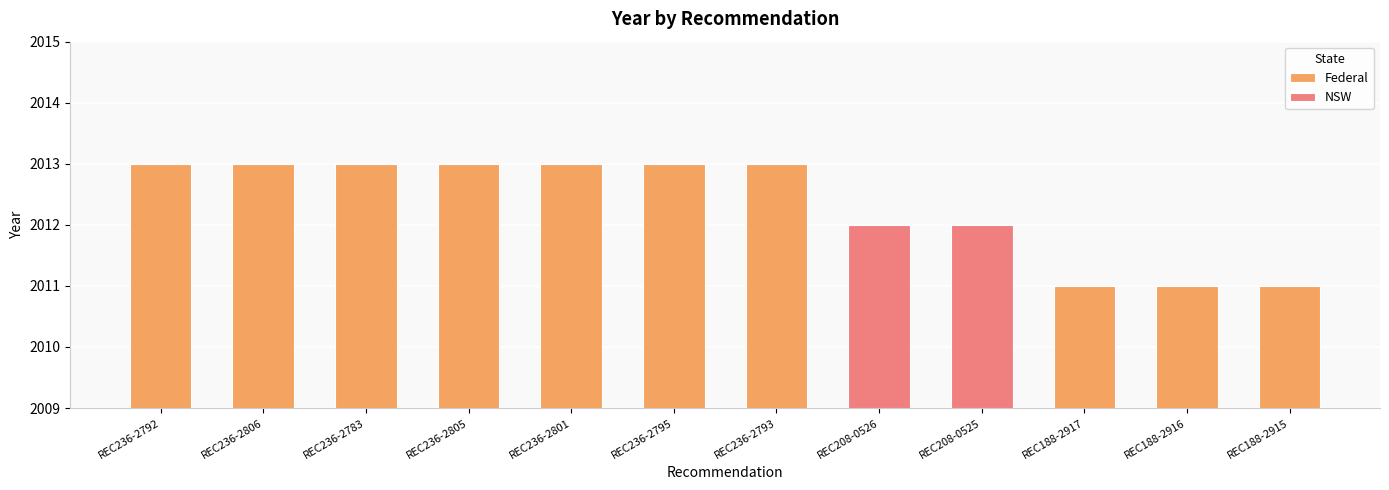

The value at REC188-2915 is 2011. True or false?

True